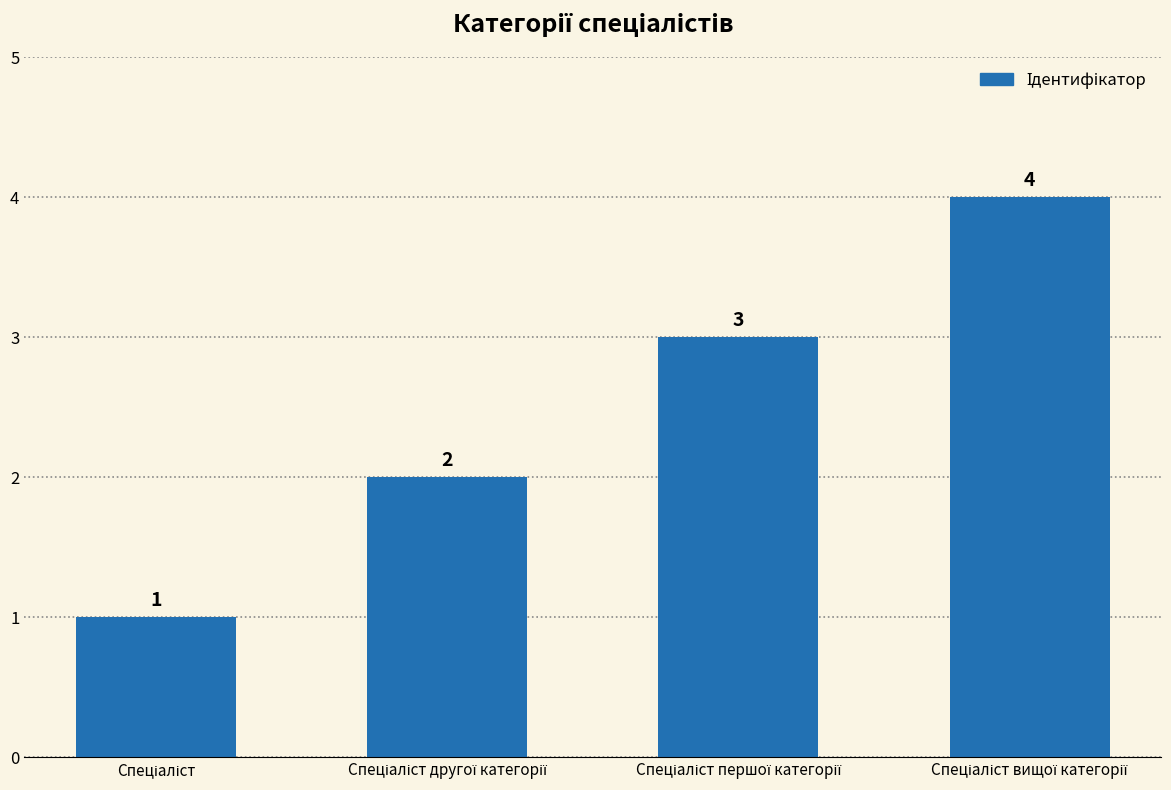

What is the greatest value displayed?

4